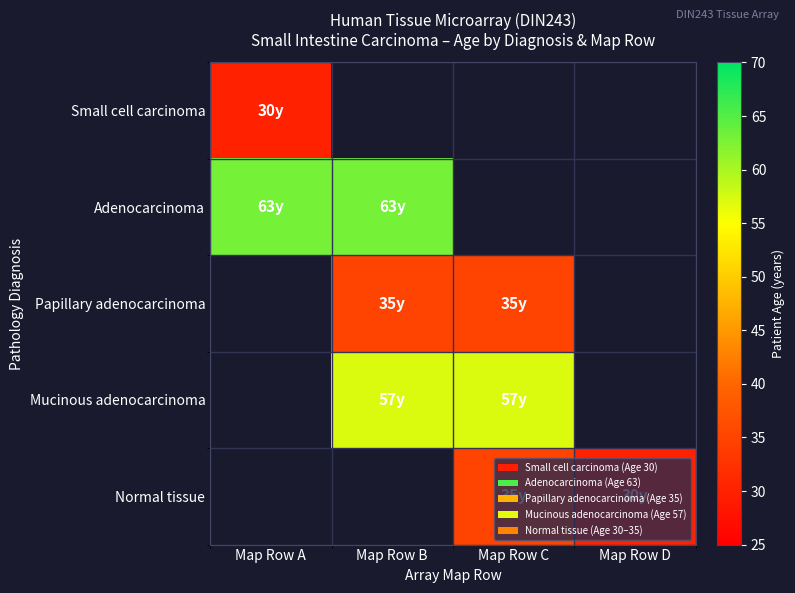

How many data points does each series have?

4